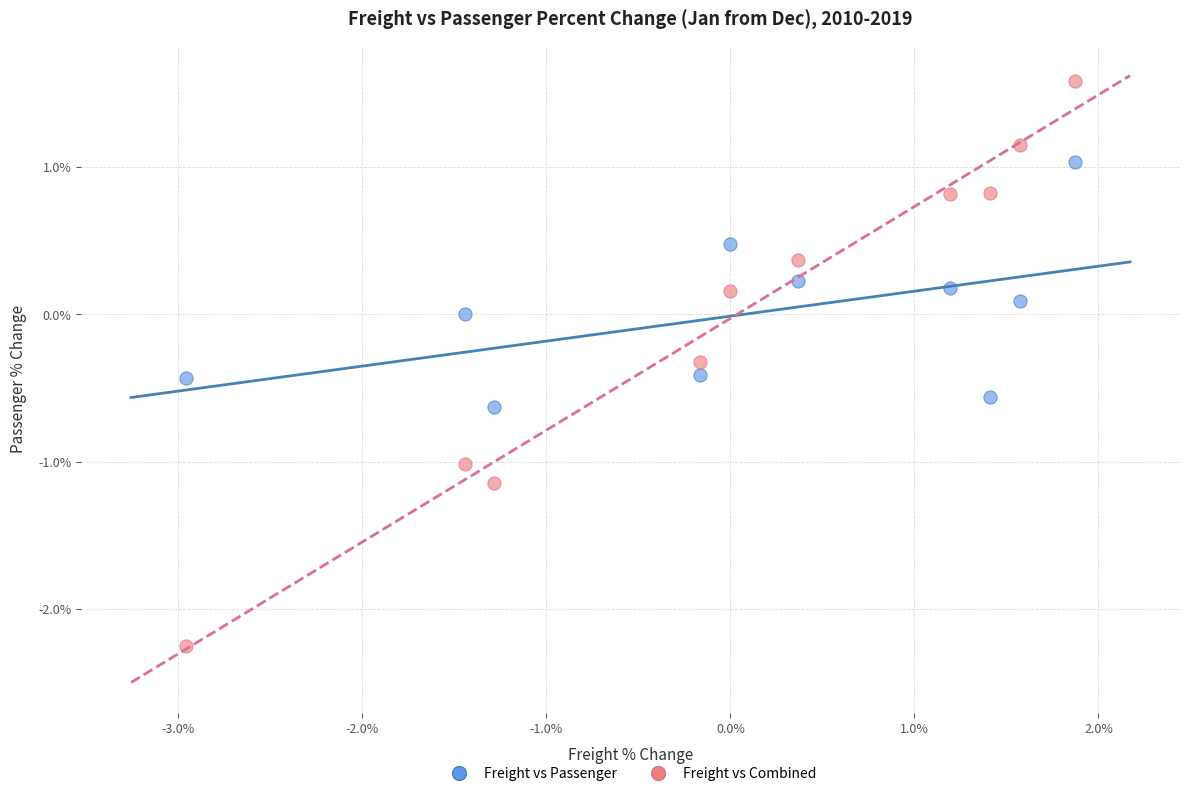

Which series contains the lowest Y value?

Freight vs Combined